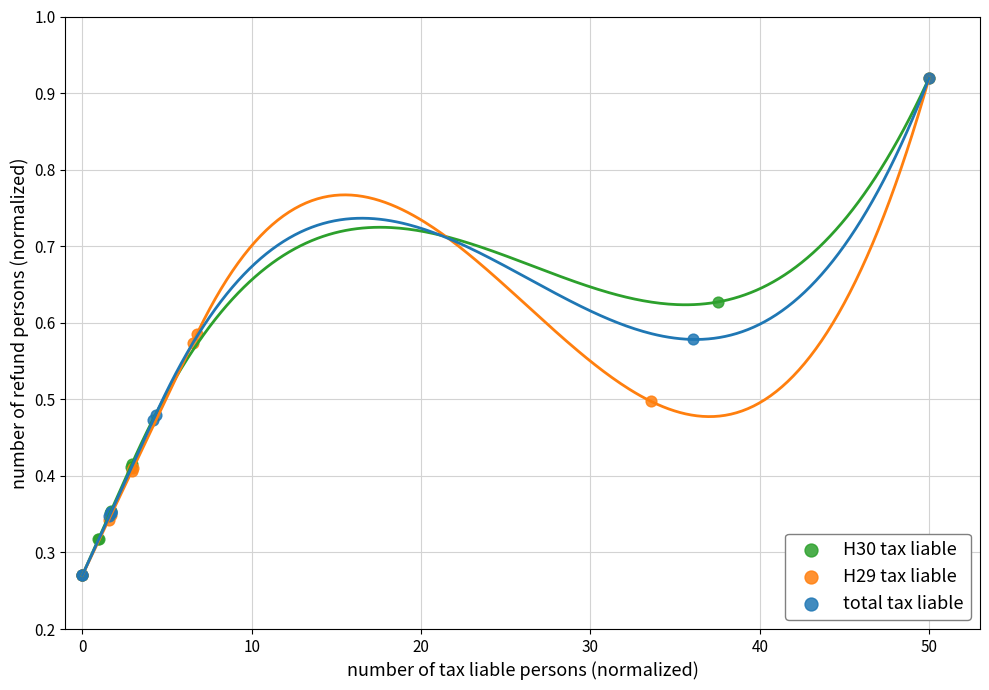

What are all the series names shown in the legend?

H30 tax liable, H29 tax liable, total tax liable